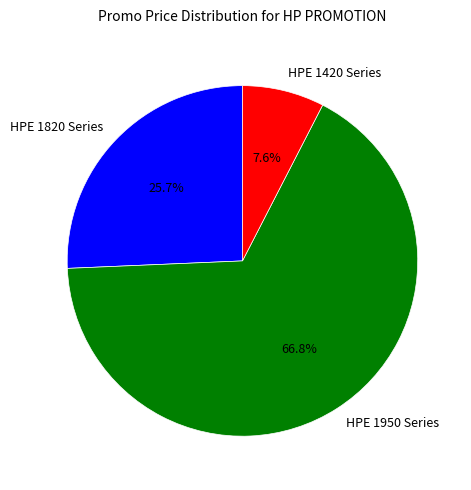

Which category has the smallest portion of the pie?

HPE 1420 Series